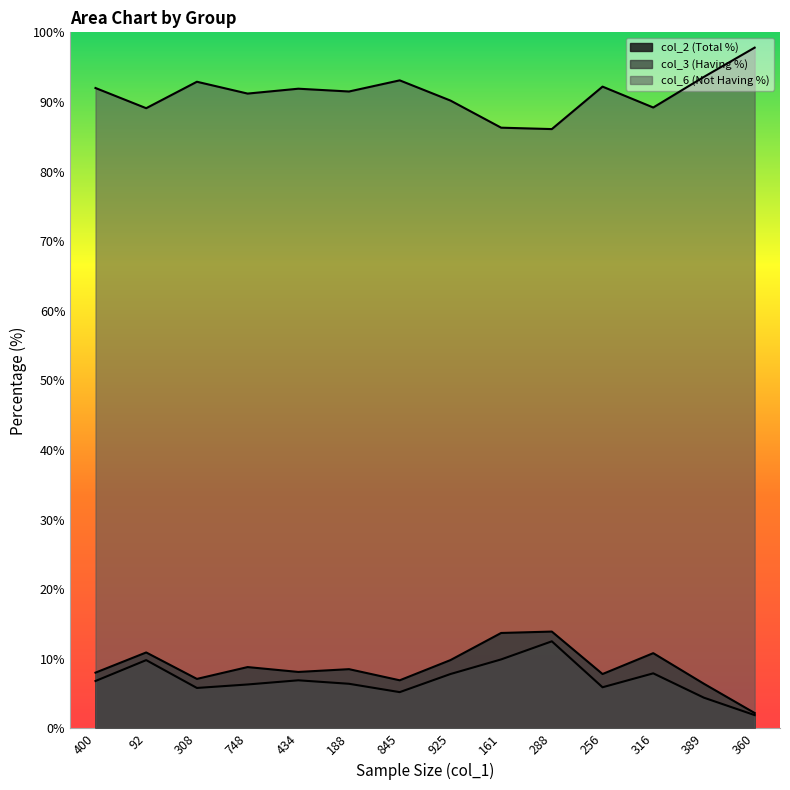

Reading left to right, list all the values displayed in this chart.

col_2 (Total %): 8.0	10.9	7.1	8.8	8.1	8.5	6.9	9.8	13.7	13.9	7.8	10.8	6.4	2.2
col_6 (Not Having %): 92.0	89.1	92.9	91.2	91.9	91.5	93.1	90.2	86.3	86.1	92.2	89.2	93.6	97.8
col_3 (Having %): 6.8	9.8	5.8	6.3	6.9	6.4	5.2	7.8	9.9	12.5	5.9	7.9	4.4	1.9